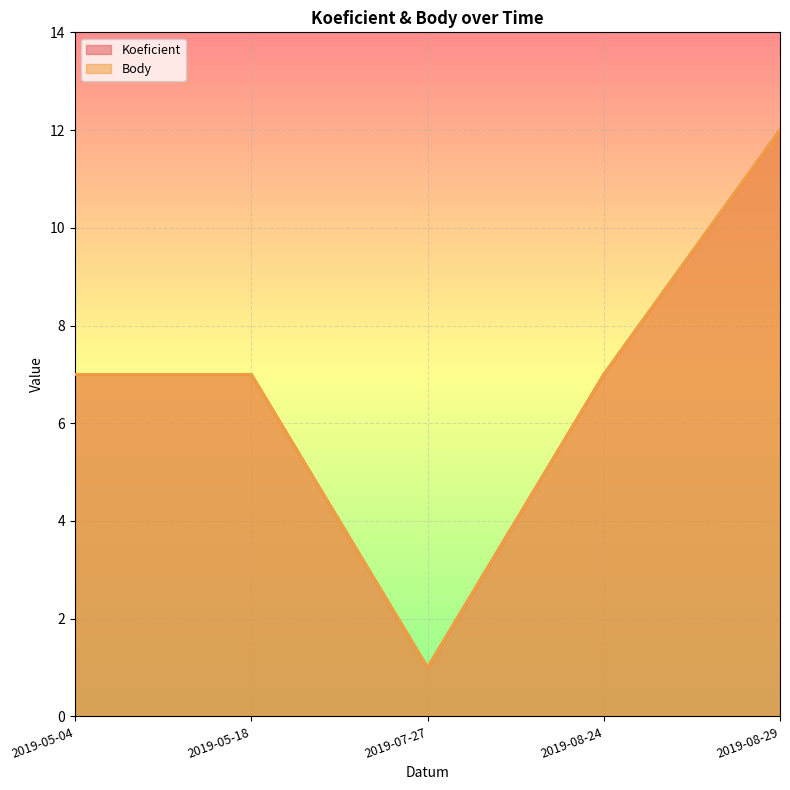

Which series has the widest spread of values?

Koeficient